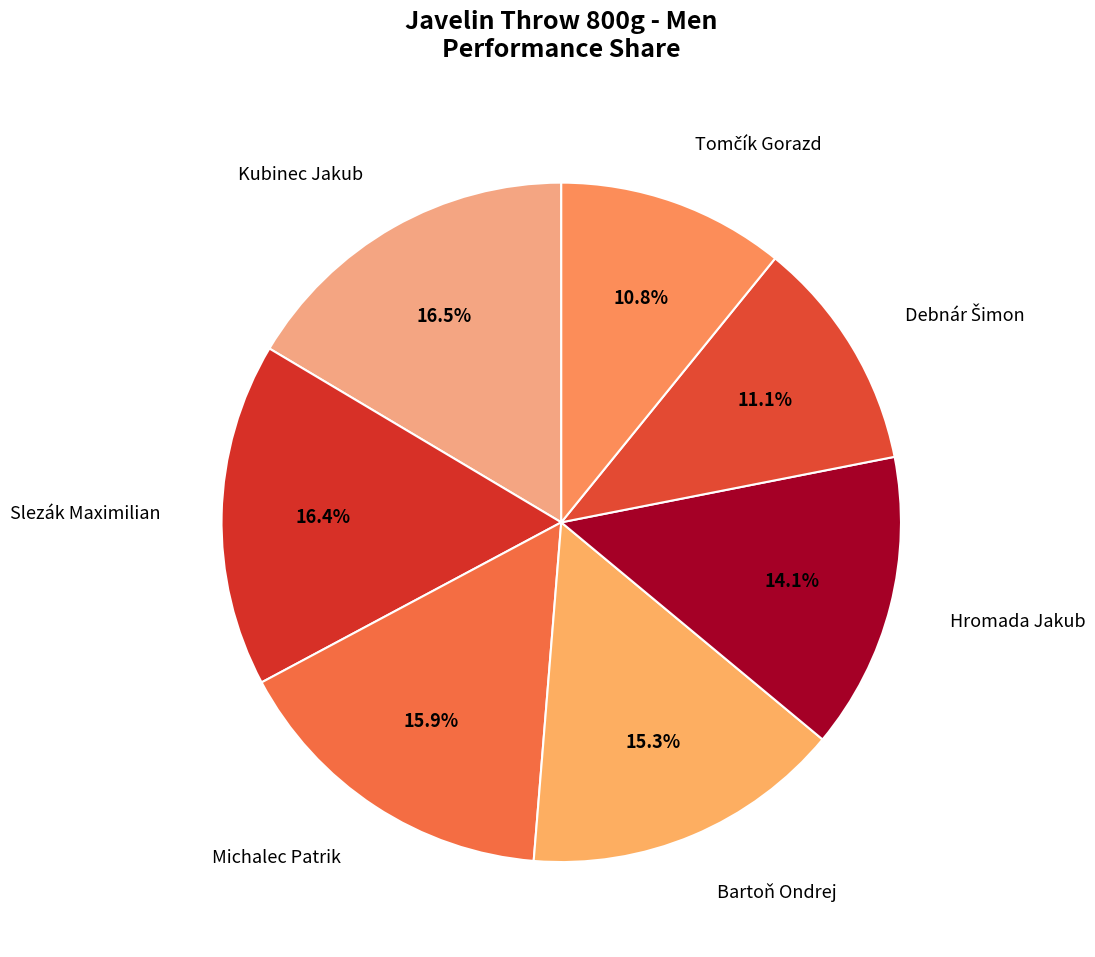

Does any single category account for the majority?

No